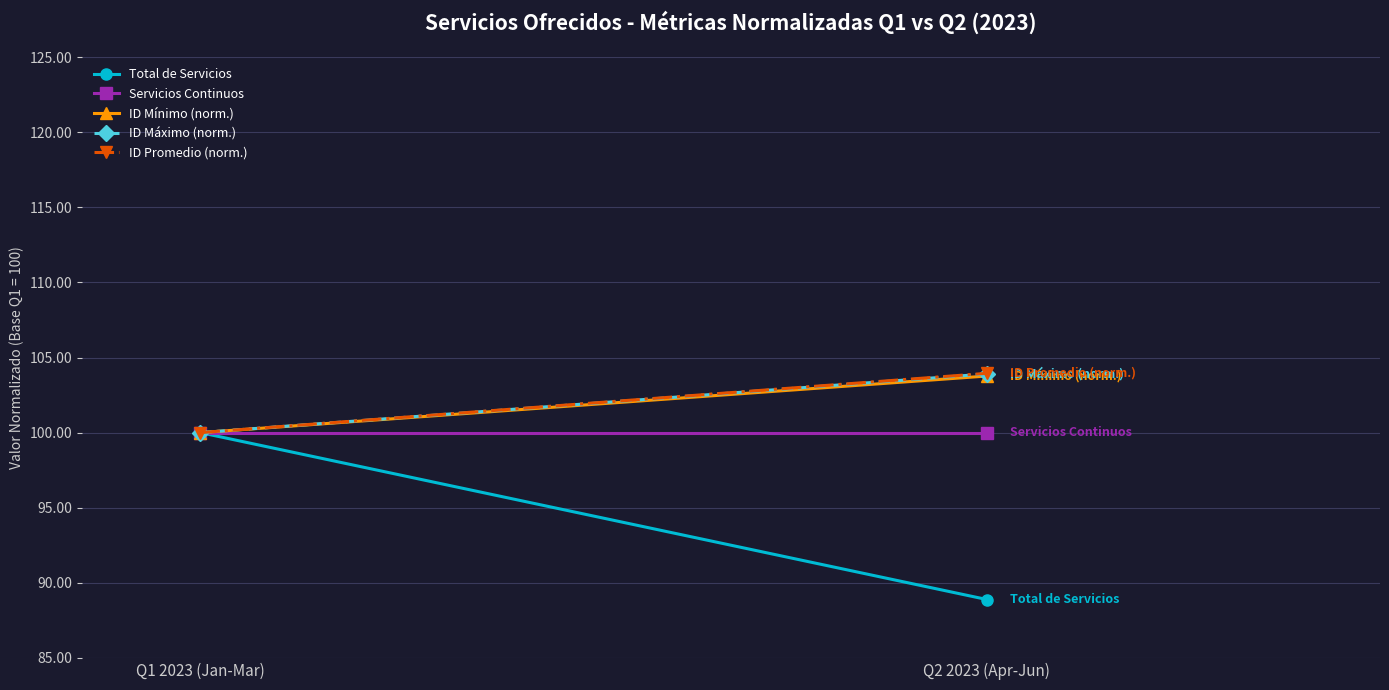

What is the minimum value shown in the chart?

88.9